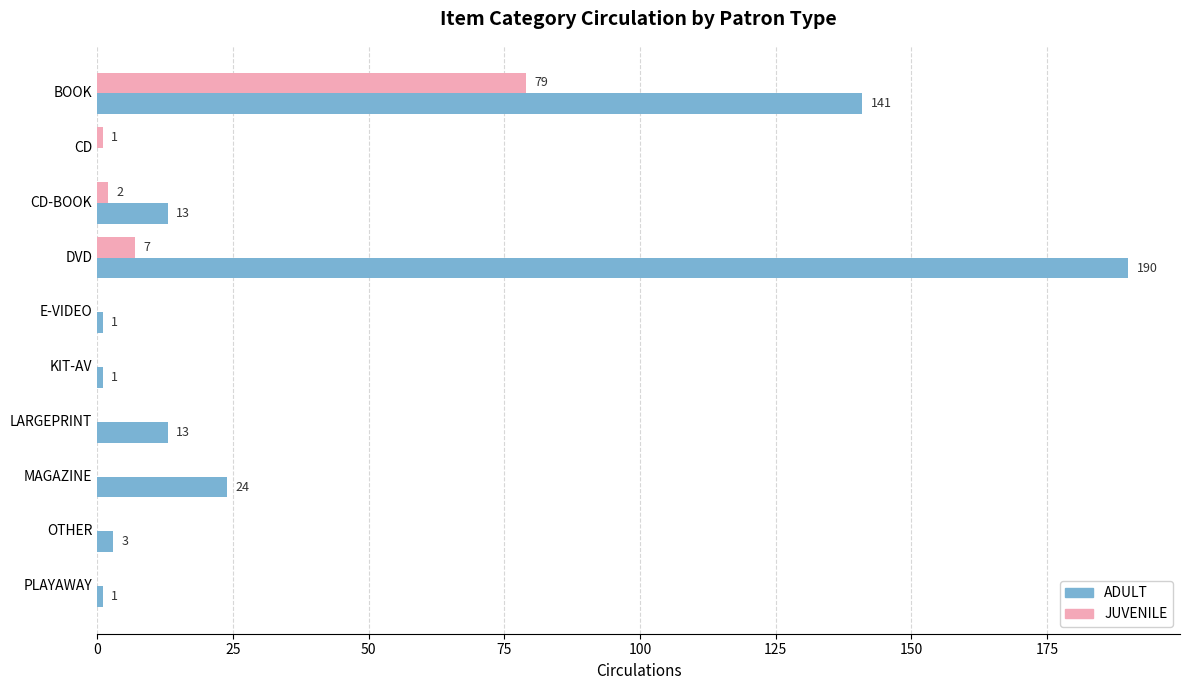

Is it true that JUVENILE equals 33 at KIT-AV?

False